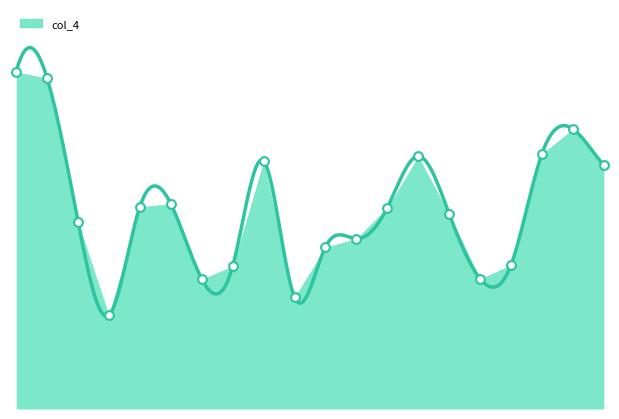

What is the ratio of the value at 14 to the value at 17?

1.0